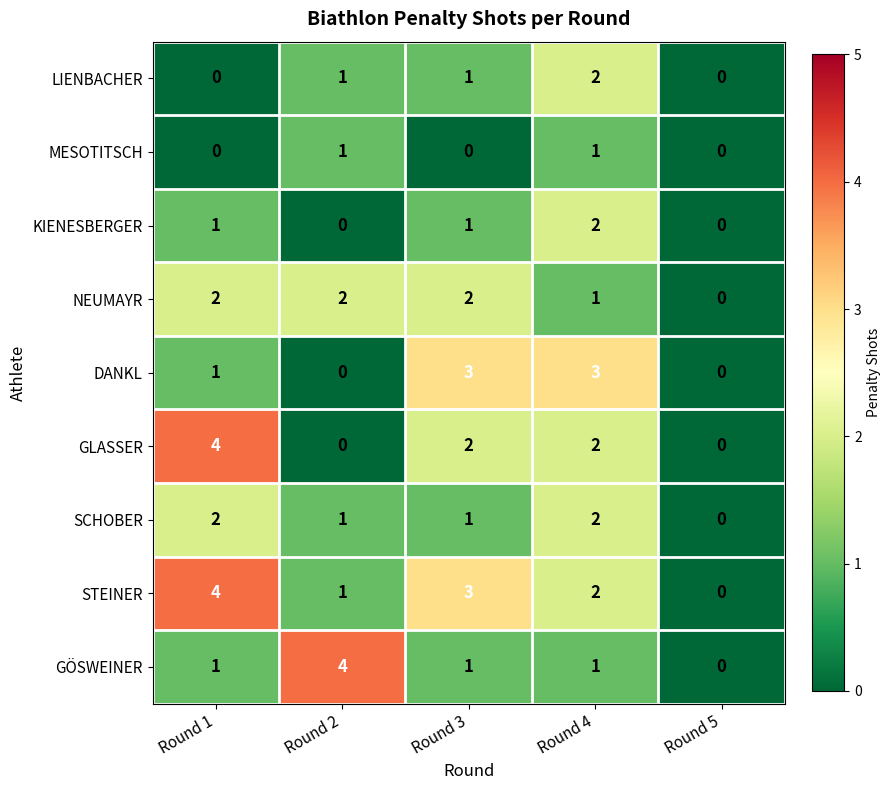

What is the sum of all STEINER values?

10